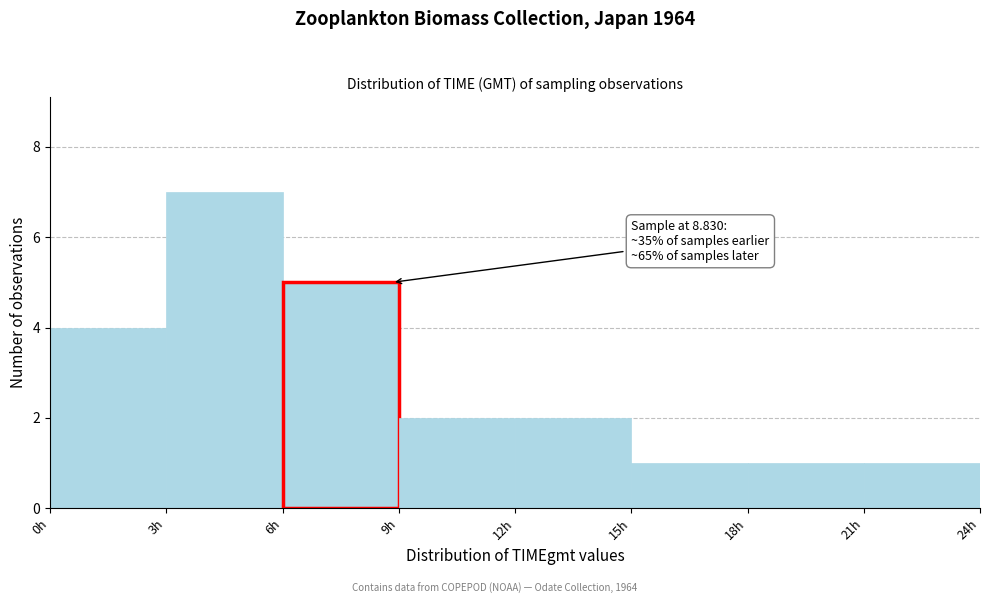

Which range on the x-axis has the tallest bar?

3 to 6